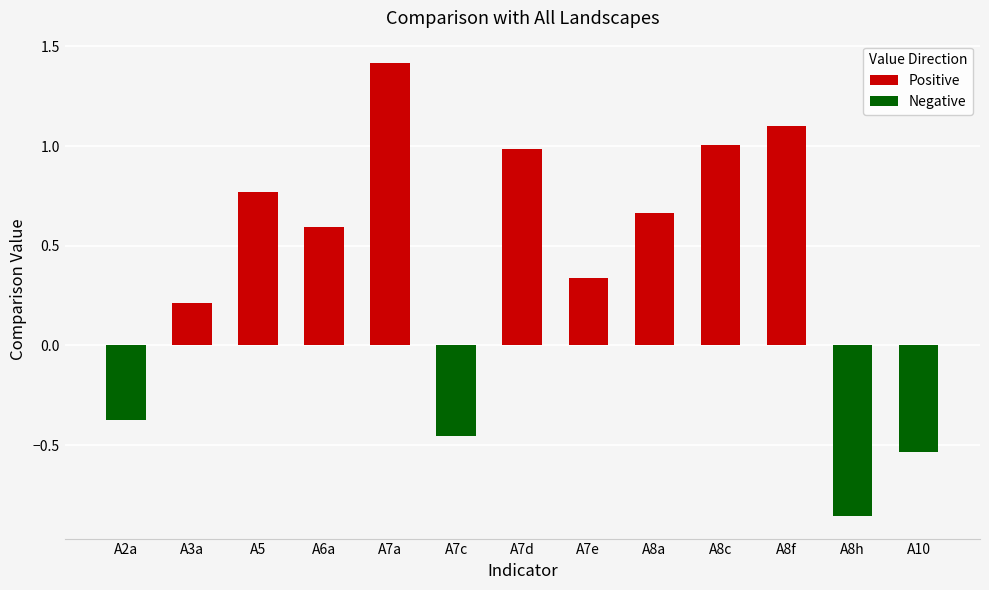

What is the difference between the highest and lowest values at A8f?

1.1